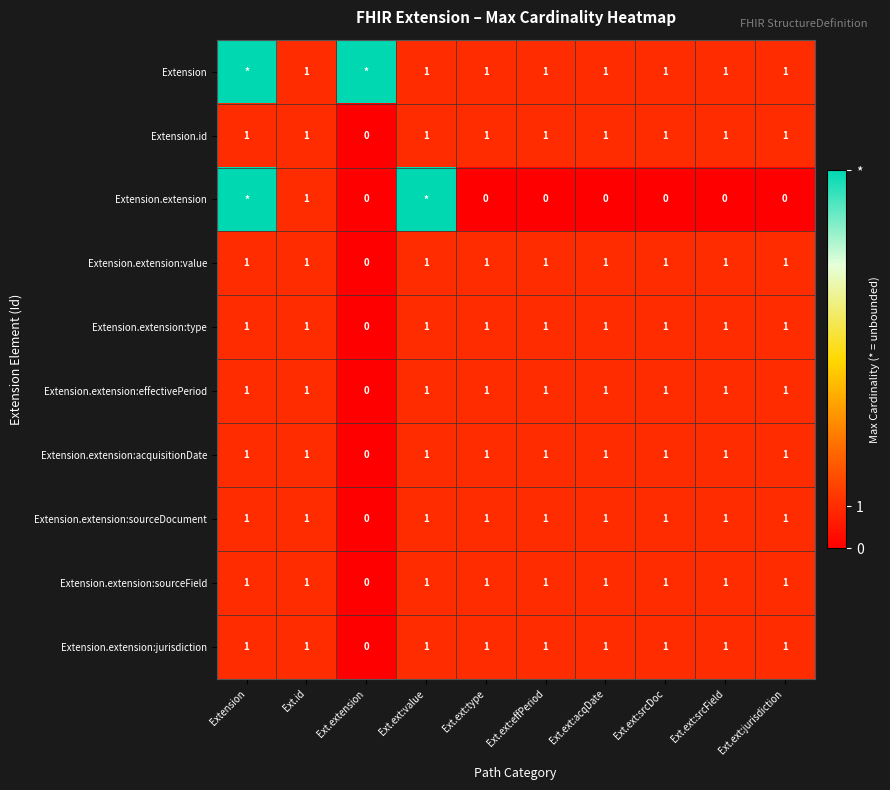

Which category has the lowest value across all series?

Ext.extension